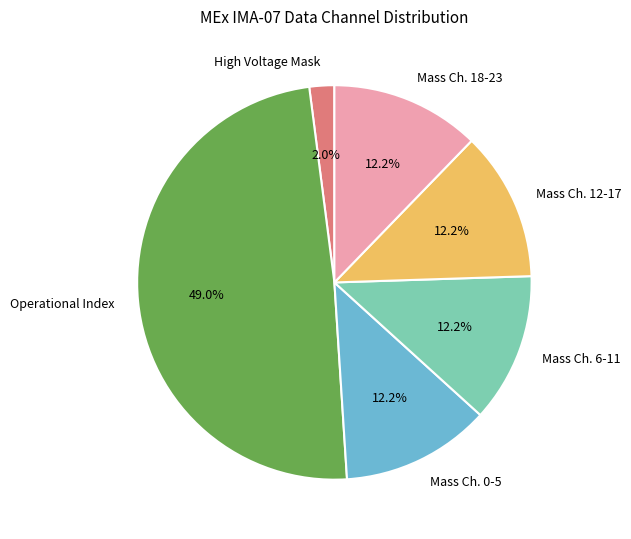

To the nearest percent, what percentage of the pie is Operational Index?

49%